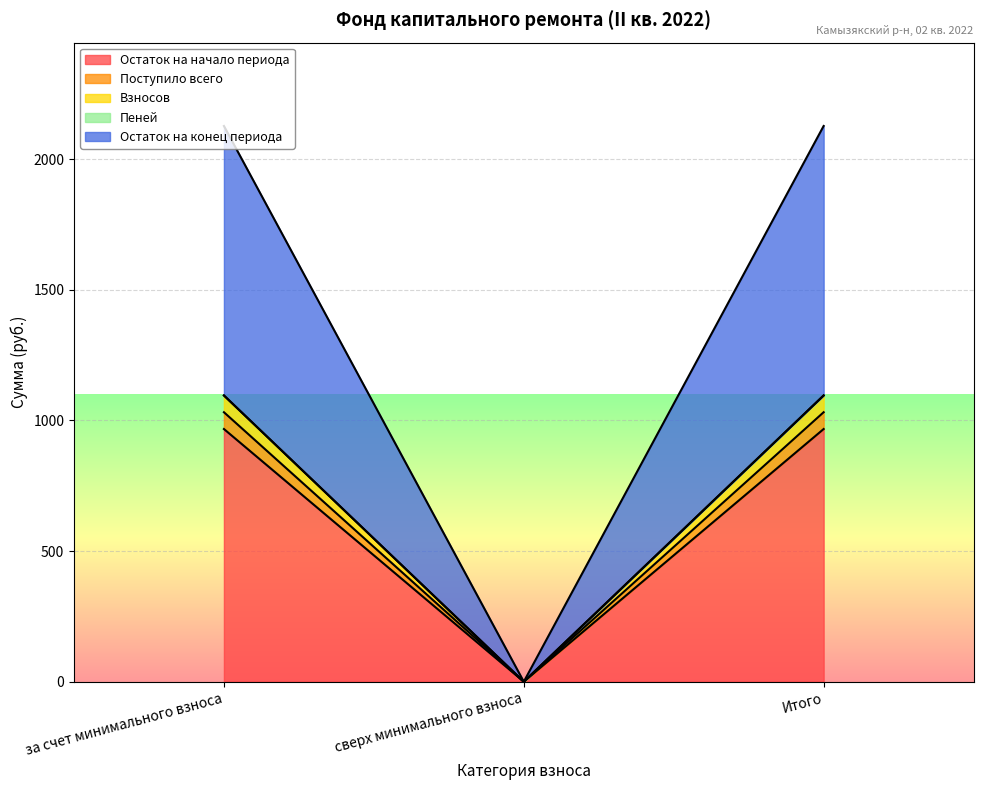

List the labels in order of Пеней value, smallest first.

сверх минимального взноса, за счет минимального взноса, Итого